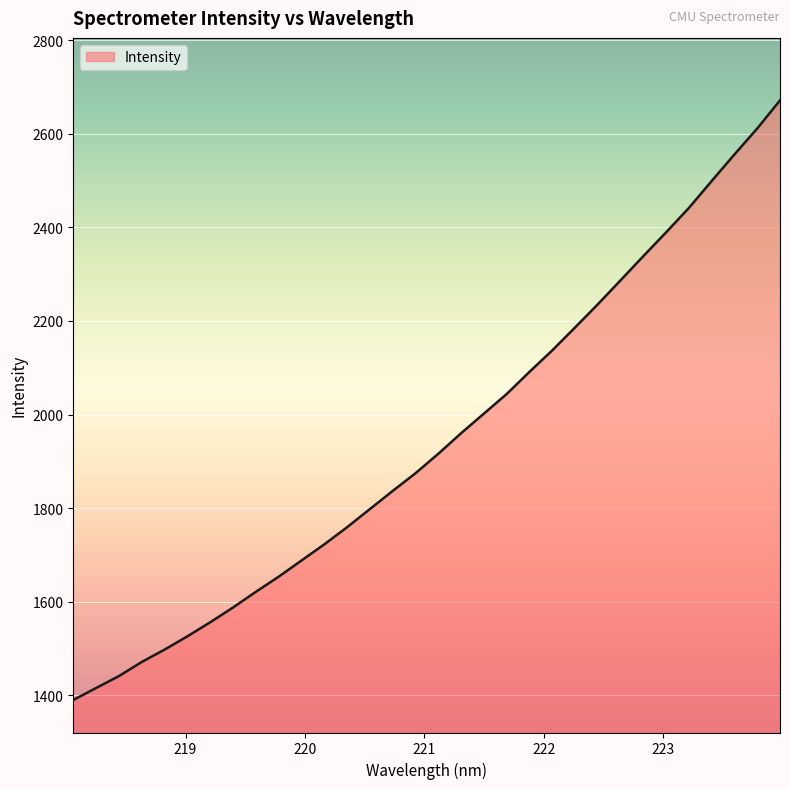

What is the difference between the maximum and minimum values?

1282.2